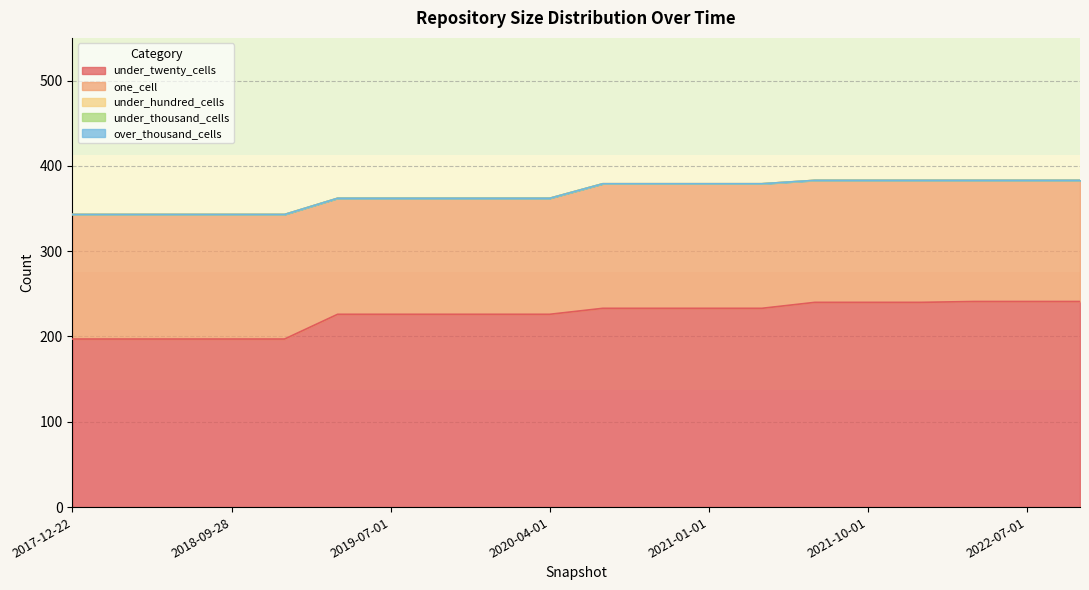

True or false: under_hundred_cells has more than 0 interior local peaks.

False